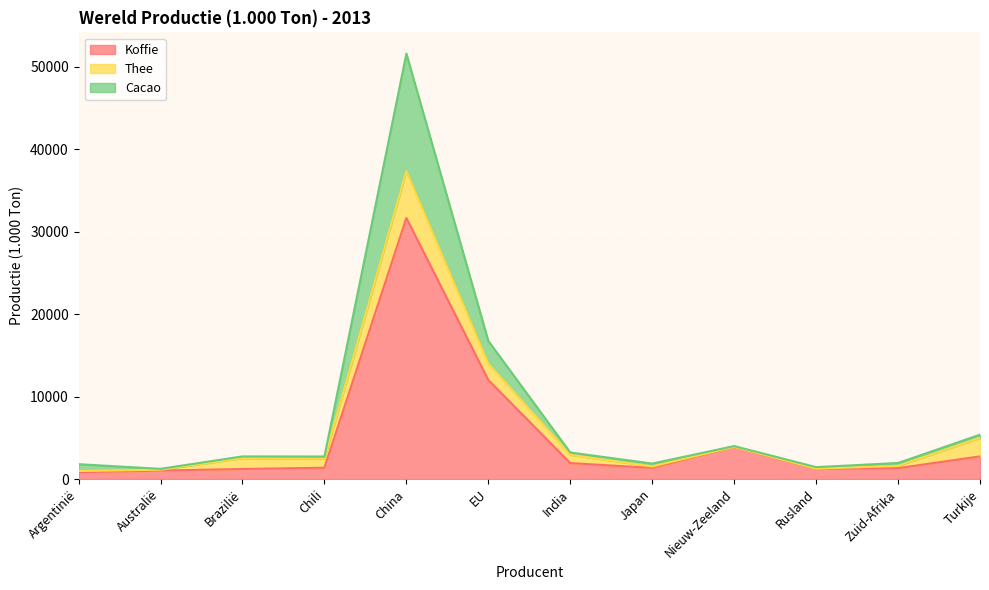

True or false: Koffie has a value of 16156 at EU.

False